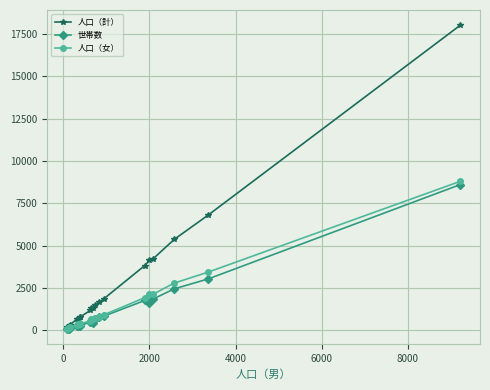

Count the number of categories in the chart.

19